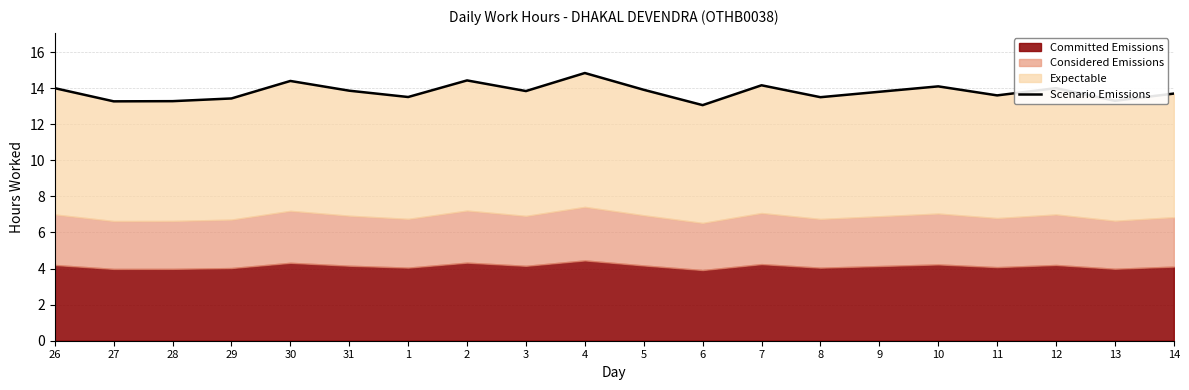

How many interior local peaks (higher than both neighbors) does the data have?

6